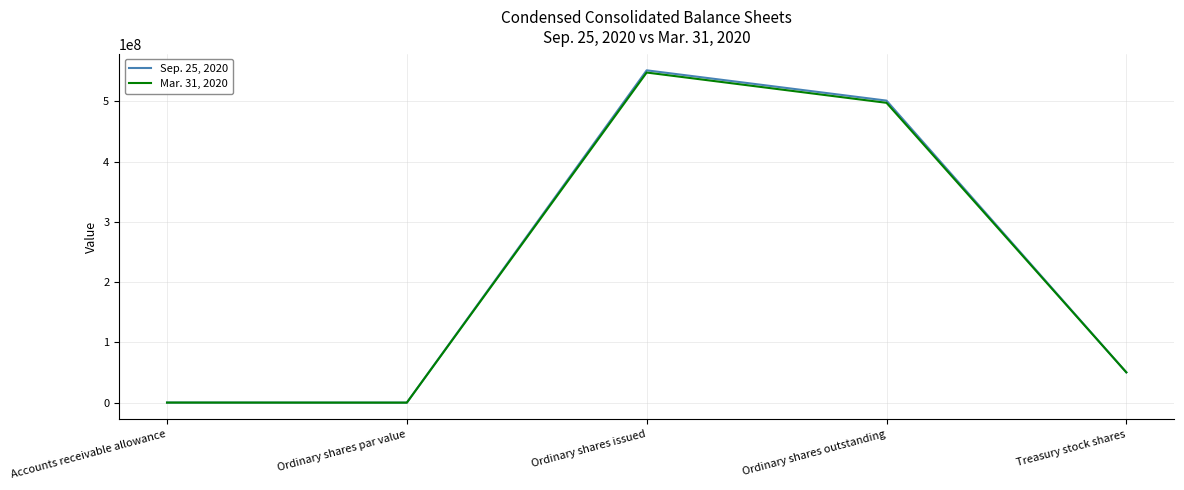

What is the maximum value shown in the chart?

551334253